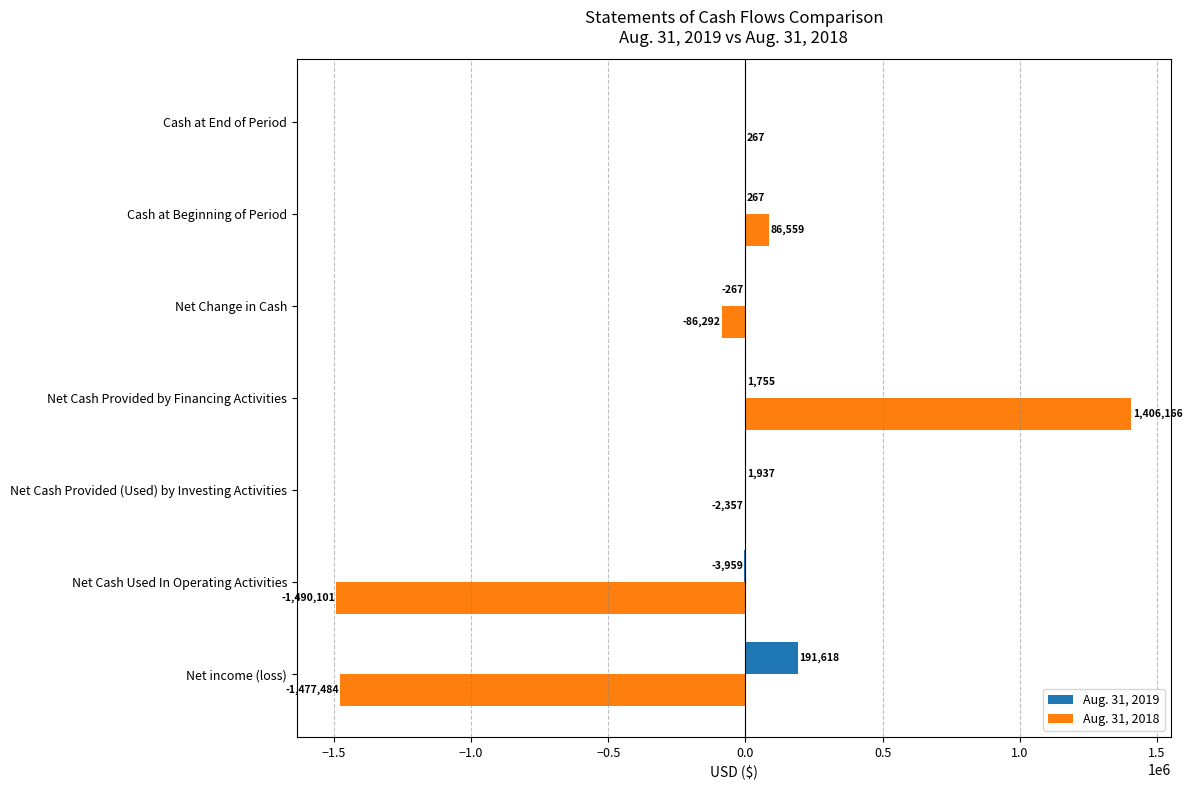

True or false: Aug. 31, 2018 has a value of 86559 at Cash at Beginning of Period.

True